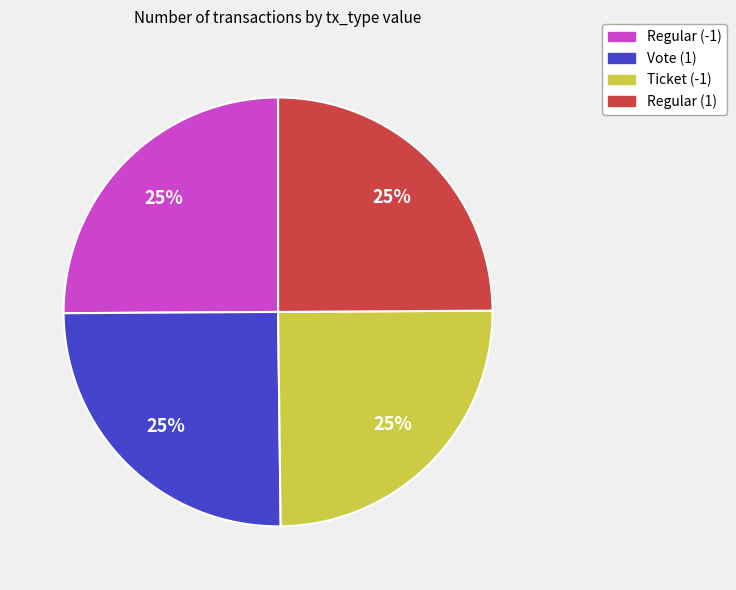

To the nearest percent, what portion does Ticket (-1) represent?

25%